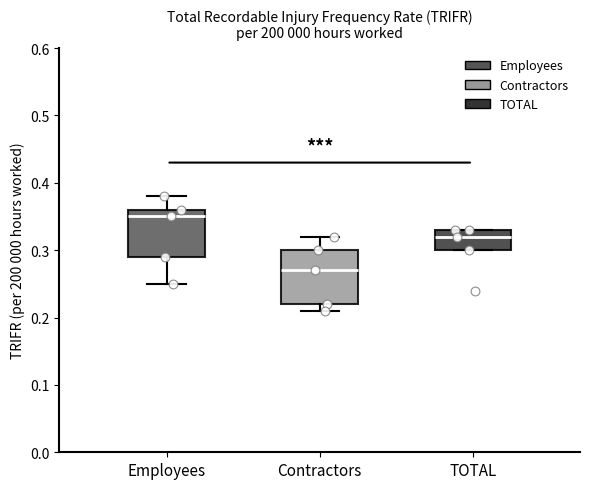

Reading left to right, read every box against the y-axis: the position of its median line, the range the box covers, and the ends of its whiskers. The values are not printed on the chart, so give them approximately, as read against the axis.

Employees: median 0.35, box 0.29 to 0.36, whiskers 0.25 to 0.38
Contractors: median 0.27, box 0.22 to 0.30, whiskers 0.21 to 0.32
TOTAL: median 0.32, box 0.30 to 0.33, whiskers 0.30 to 0.33